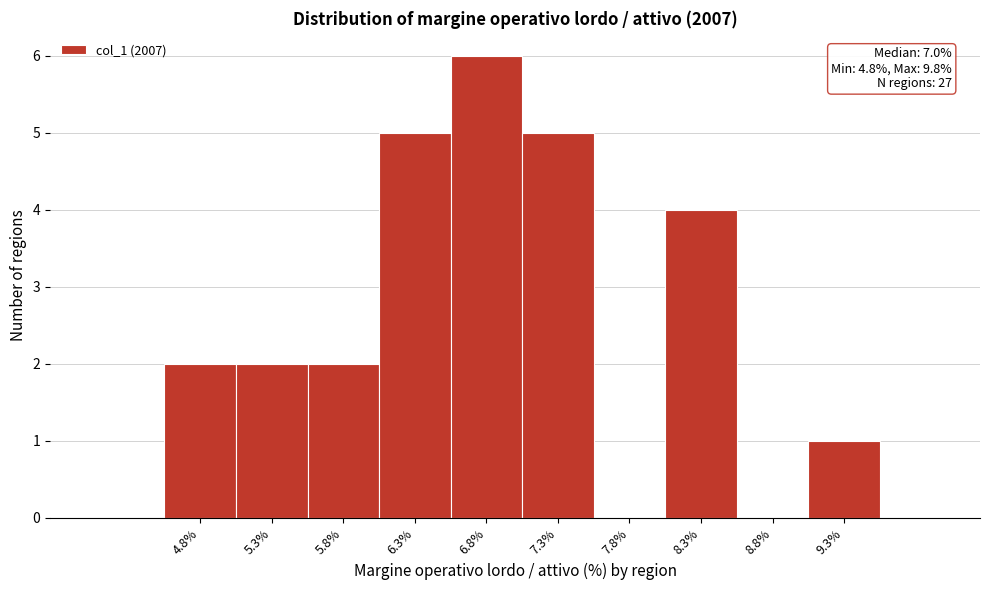

Reading left to right, list all the values displayed in this chart.

4.8%=2	5.3%=2	5.8%=2	6.3%=5	6.8%=6	7.3%=5	7.8%=0	8.3%=4	8.8%=0	9.3%=1